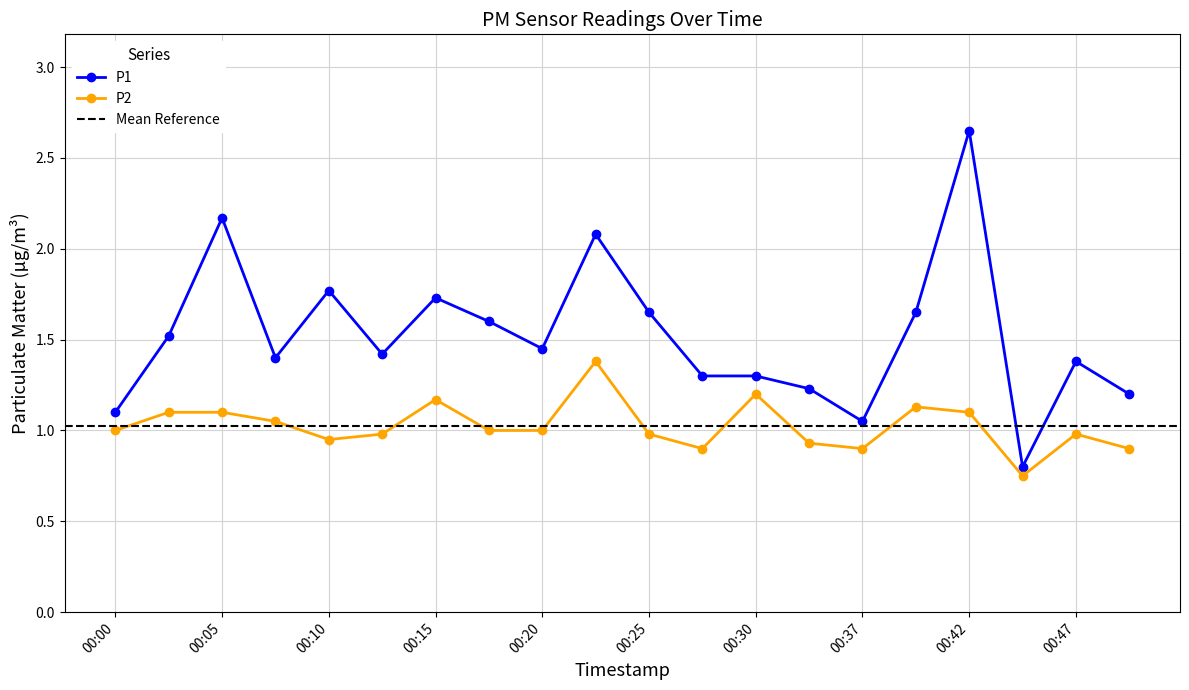

What are all the series names shown in the legend?

P1, P2